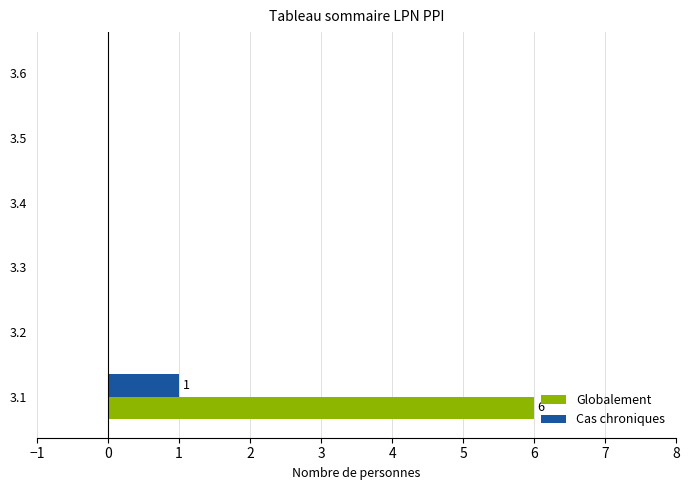

How many distinct data groups are displayed?

2